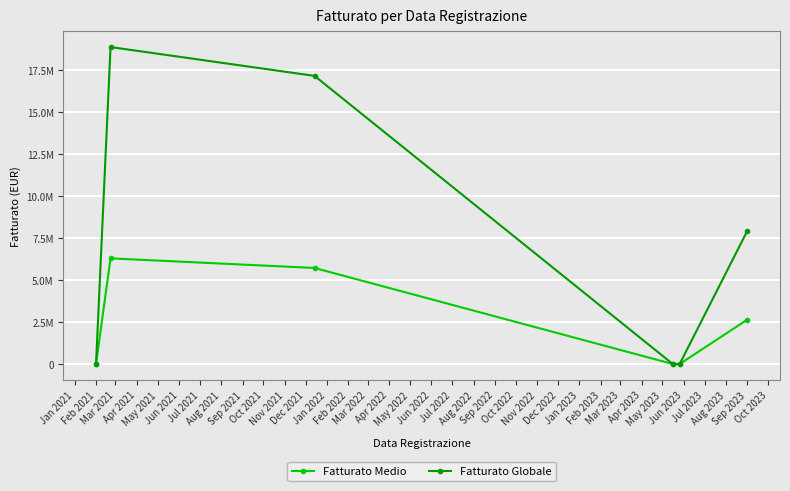

Is this an area chart (filled region under the line)?

No